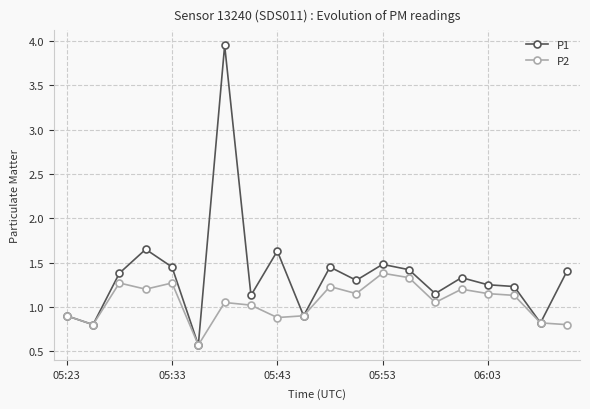

How many lines are shown in the chart?

2